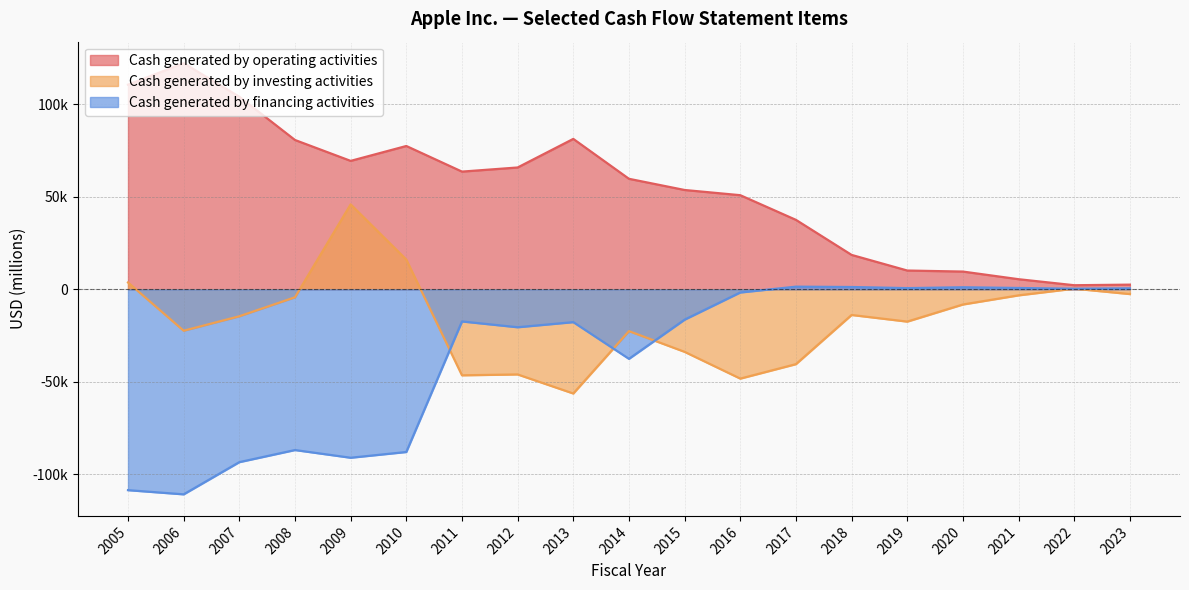

What is the sum of all Cash generated by investing activities values?

-314142